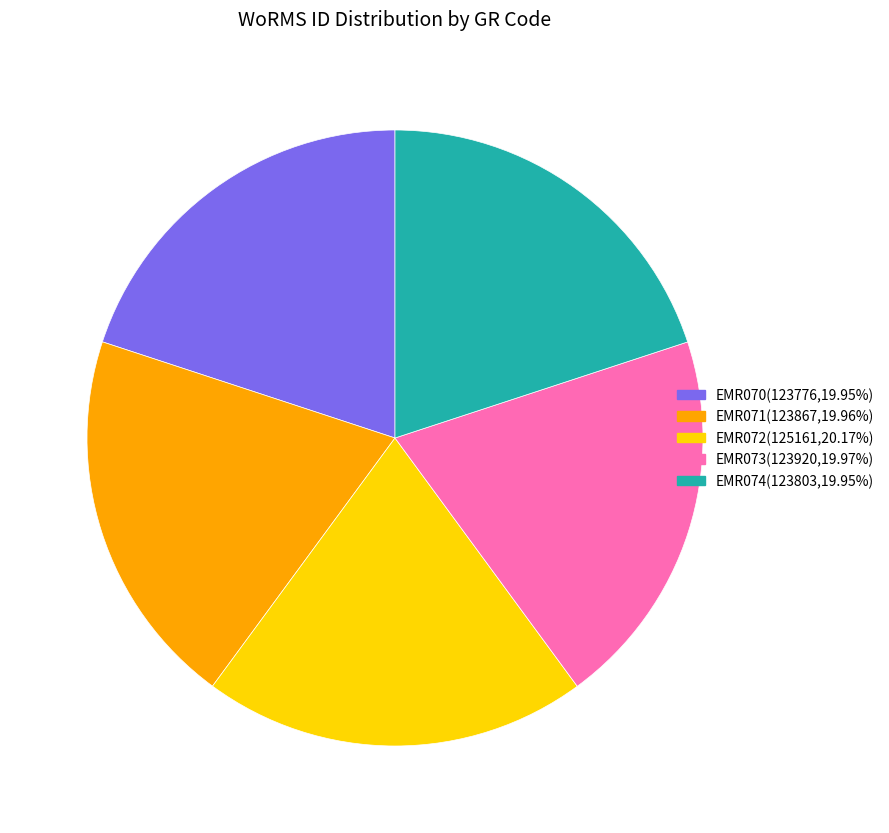

Is the sum of EMR070 and EMR071 greater than half?

No